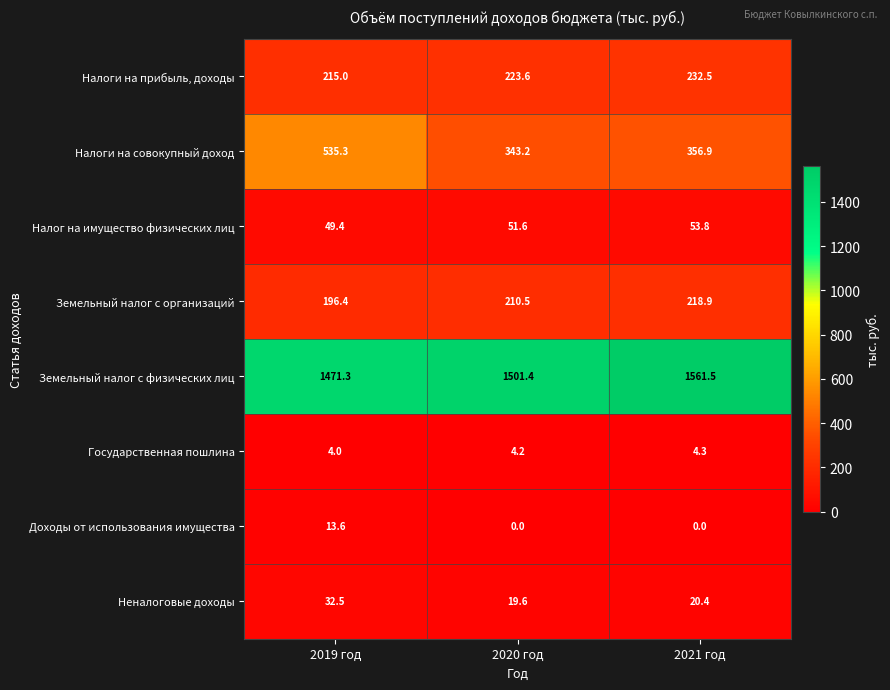

Which series changed the most between 2019 год and 2021 год?

Налоги на совокупный доход